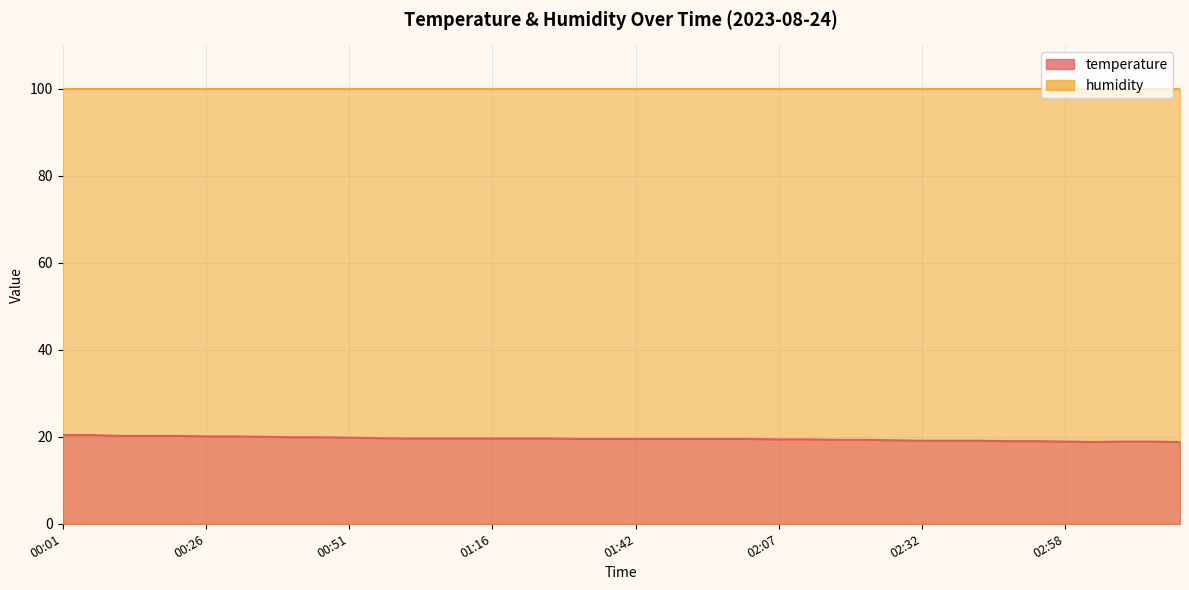

What is the minimum value shown in the chart?

18.8